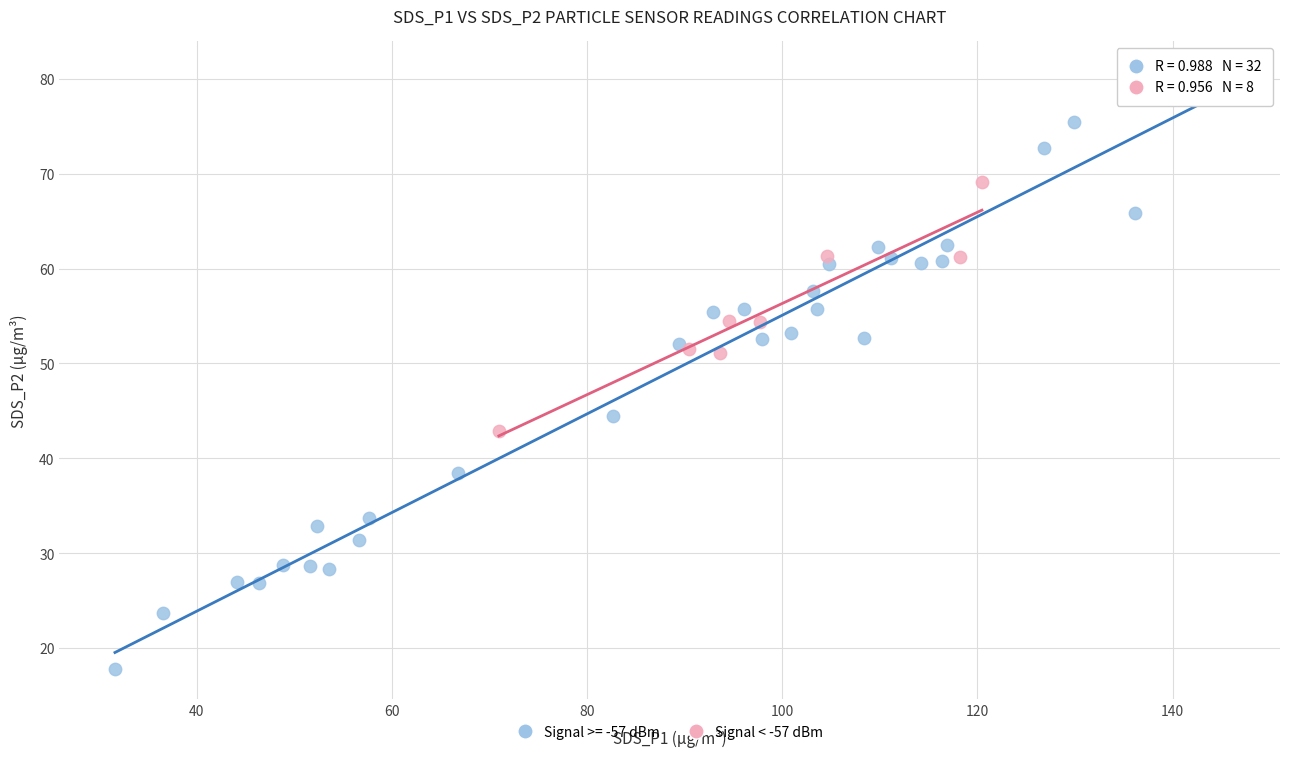

Which series reaches the maximum Y coordinate?

Signal >= -57 dBm